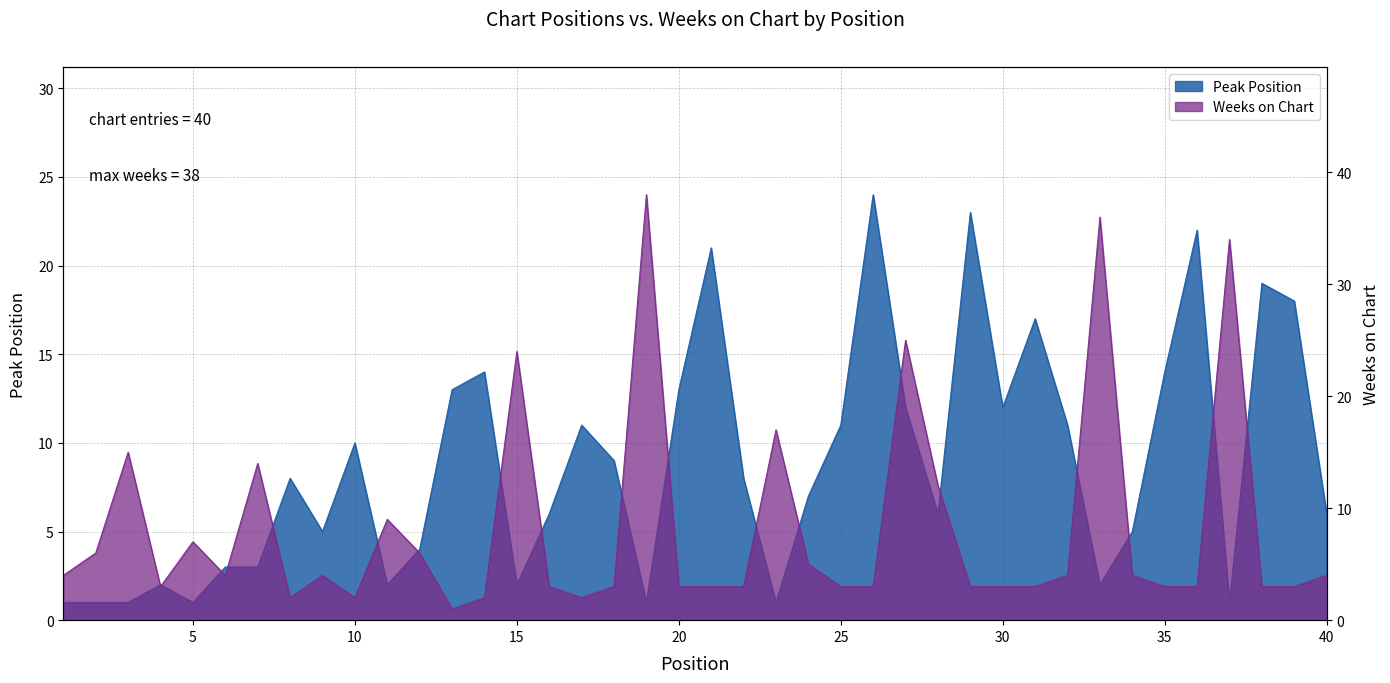

Where is the first local minimum for Weeks on Chart?

4